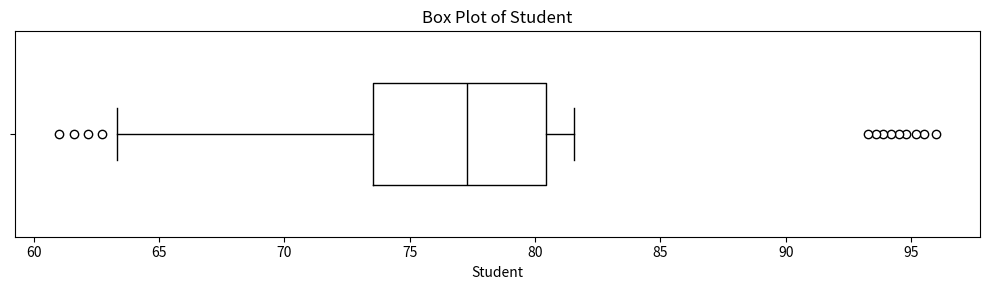

Where is the right edge of the box on the x-axis? The values are not printed on the chart, so give them approximately, as read against the axis.

80.5